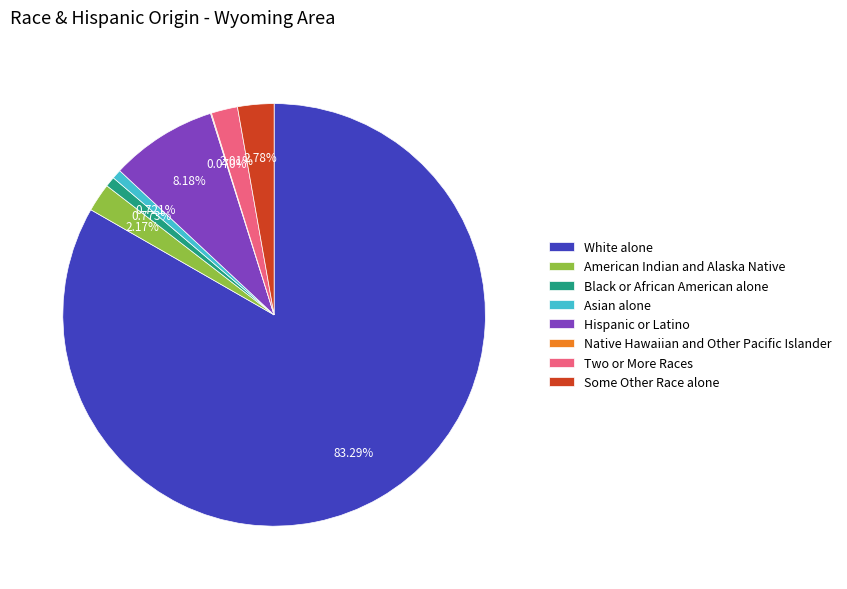

Is it true that Black or African American alone is 1% of the pie?

True